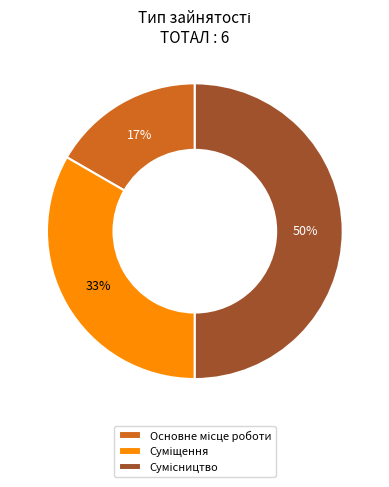

To the nearest percent, what is the average slice percentage?

33%